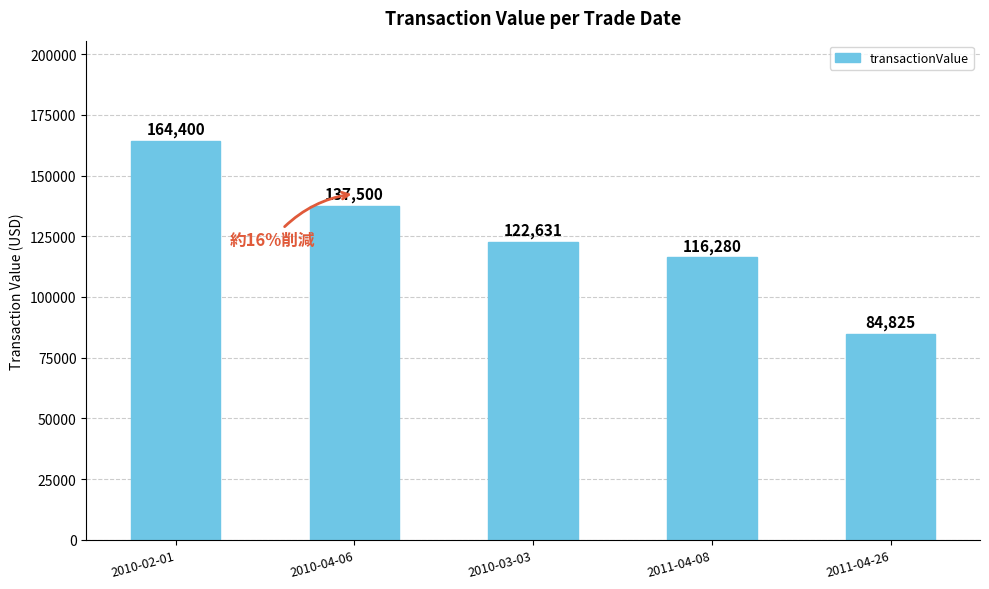

What is the smallest value displayed?

84825